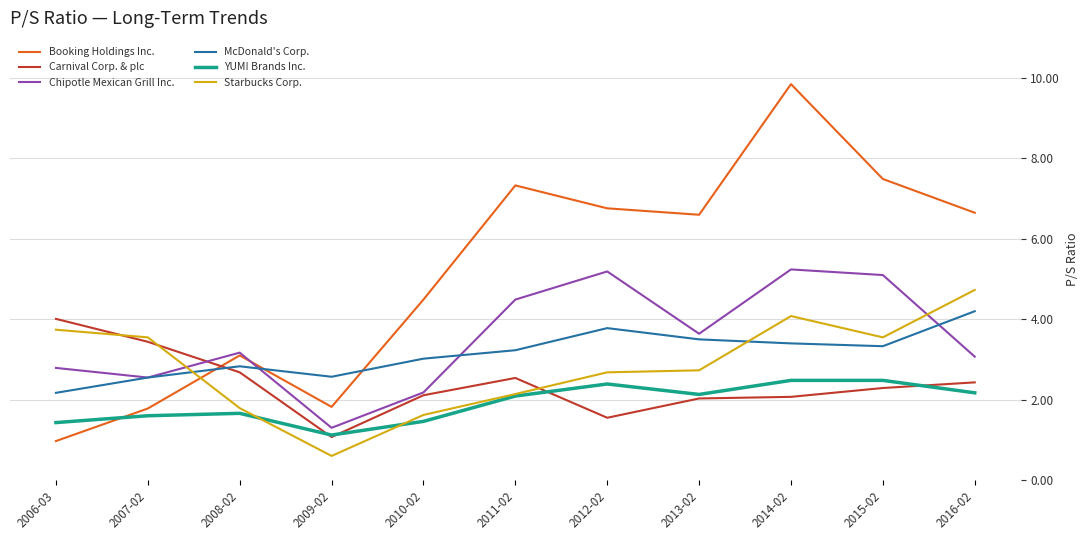

How many lines are shown in the chart?

6